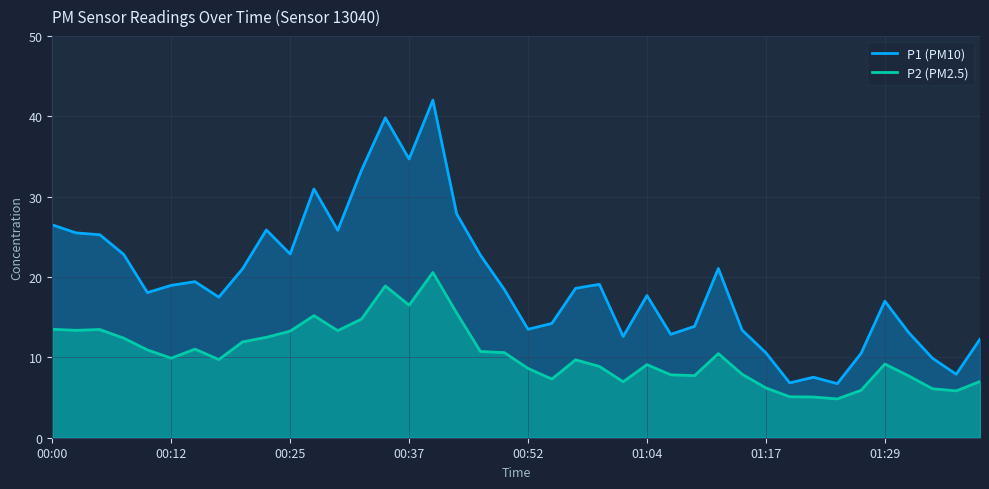

True or false: P1 (PM10) and P2 (PM2.5) intersect in this chart.

False